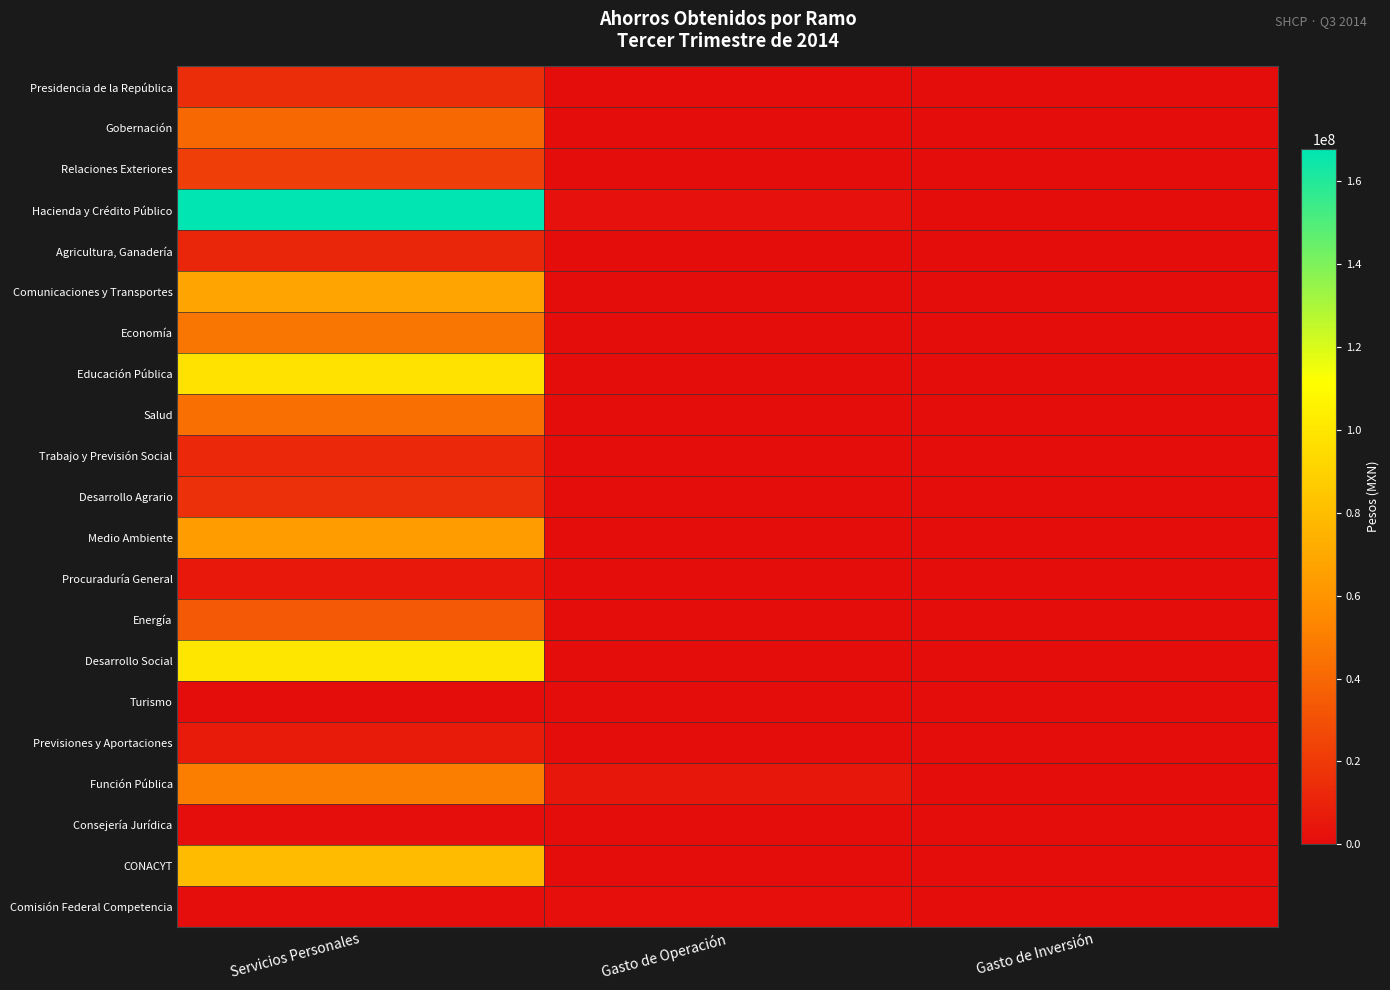

Which series has the largest range (max minus min)?

Hacienda y Crédito Público